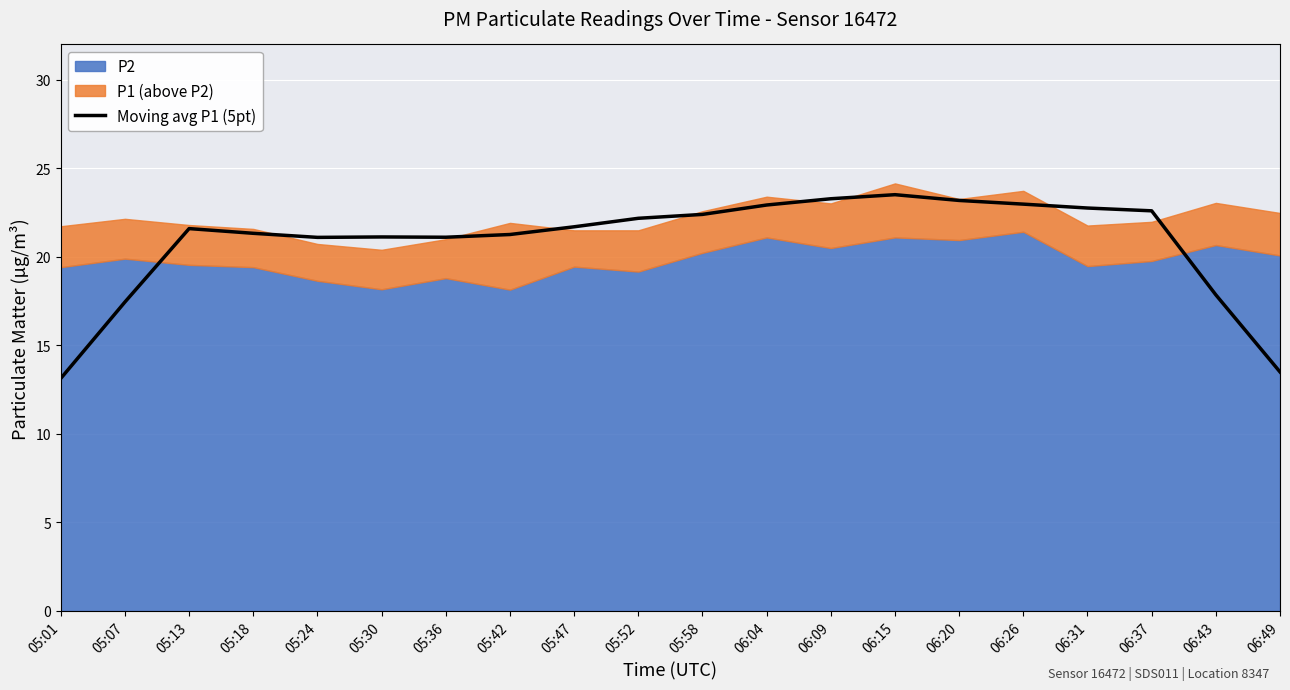

The value of Moving avg P1 (5pt) at 05:18 is 33.5. True or false?

False